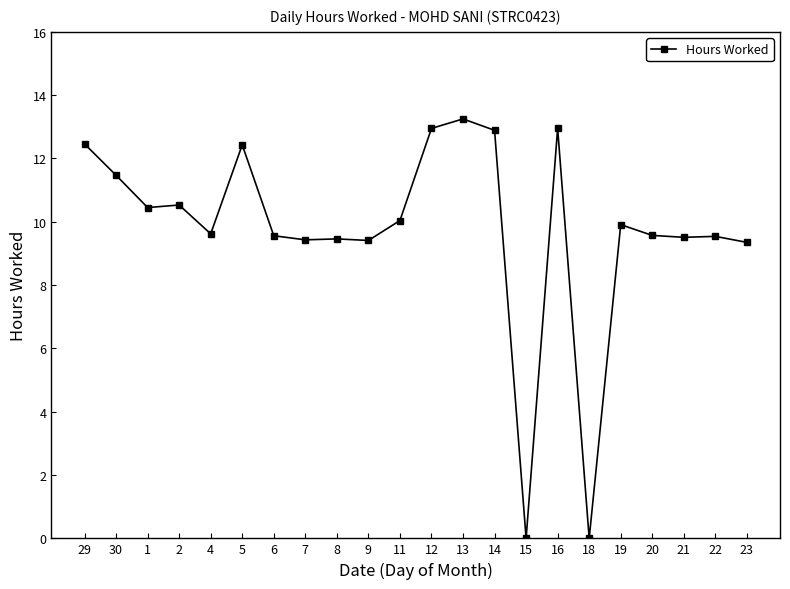

At which label does the data first exceed 9?

29